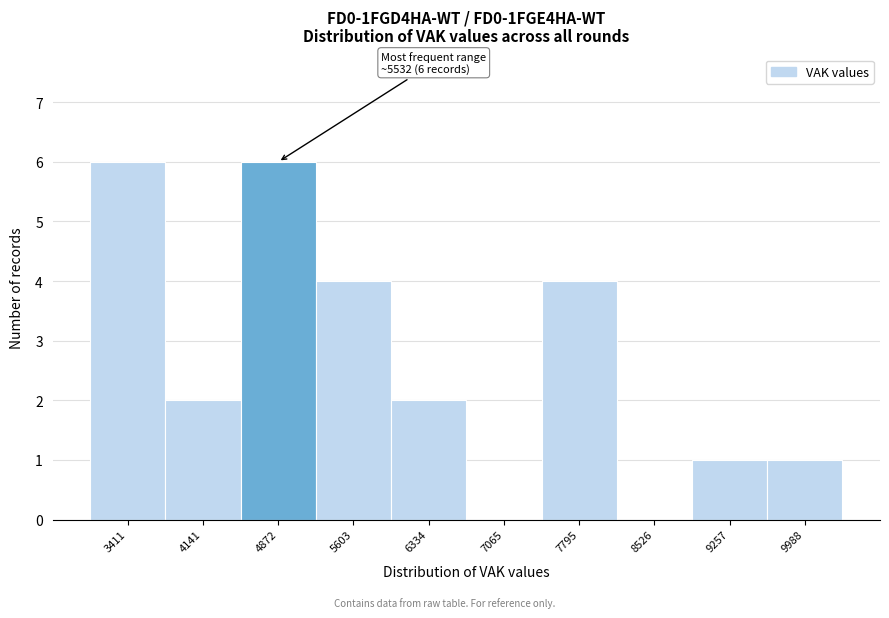

Reading left to right, transcribe all the data shown in this chart.

3411=6	4141=2	4872=6	5603=4	6334=2	7065=0	7795=4	8526=0	9257=1	9988=1